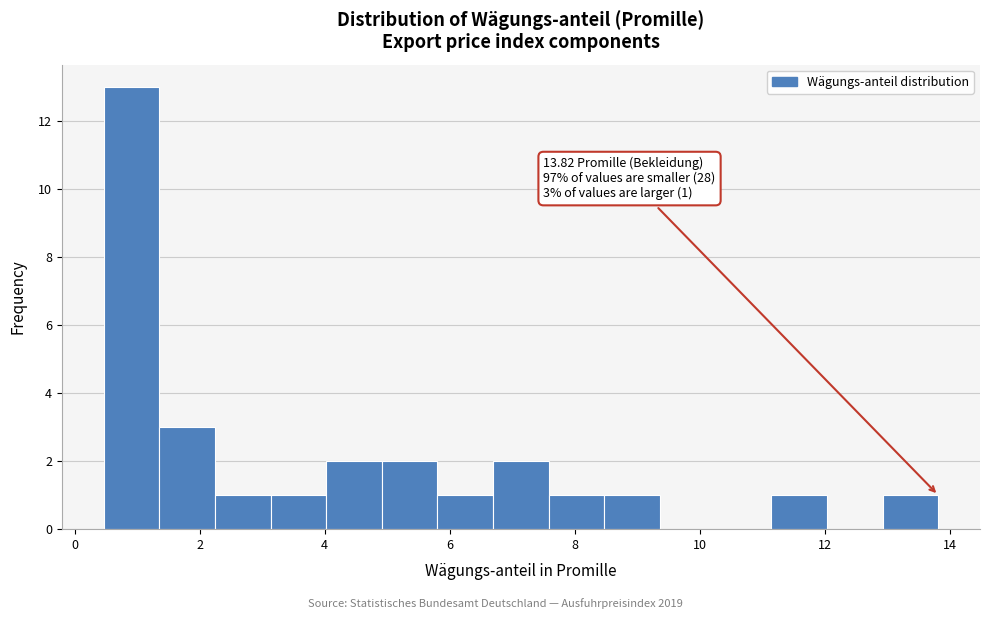

Which range on the x-axis has the tallest bar?

0.4 to 1.4